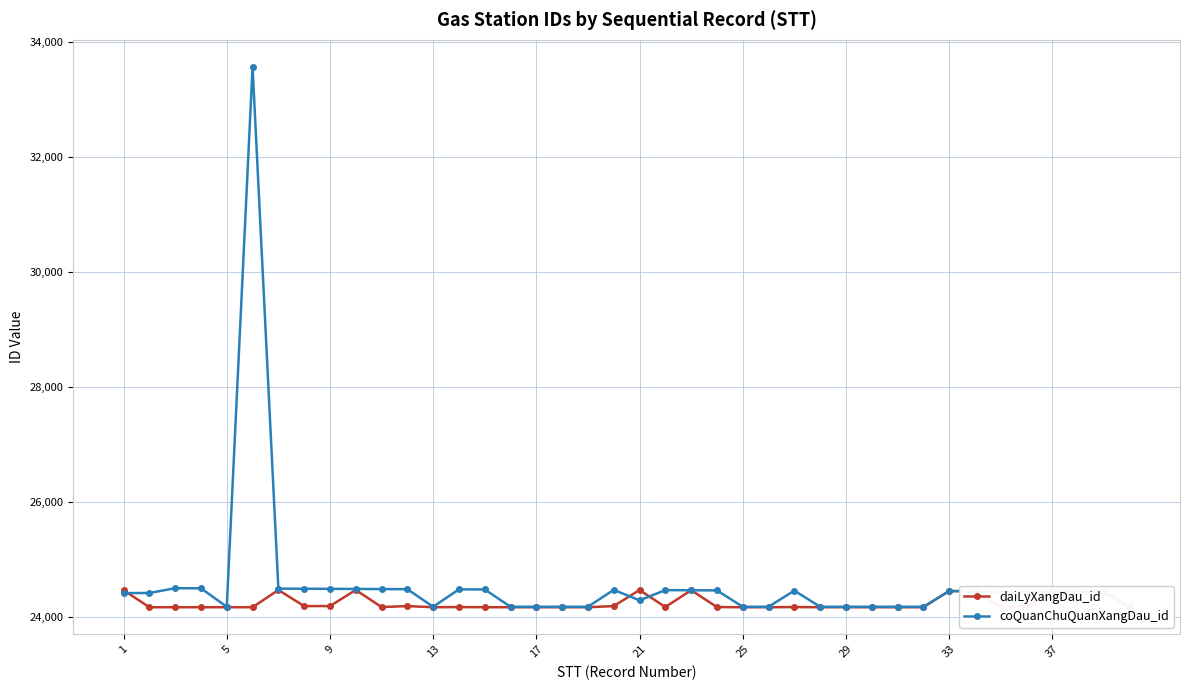

How many data points in coQuanChuQuanXangDau_id are above 24443?

19